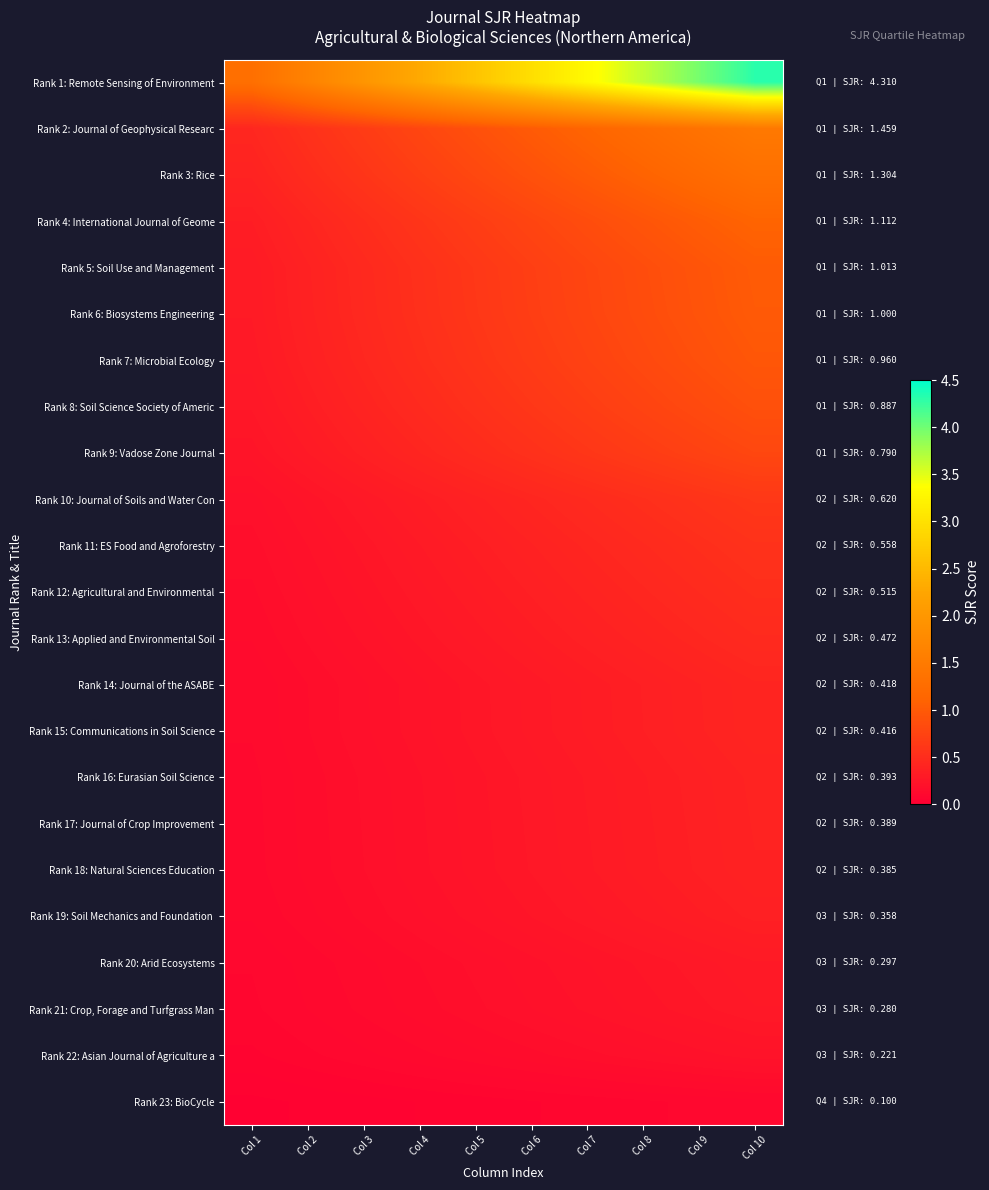

Which series has the largest total across all categories?

Rank 1: Remote Sensing of Environment